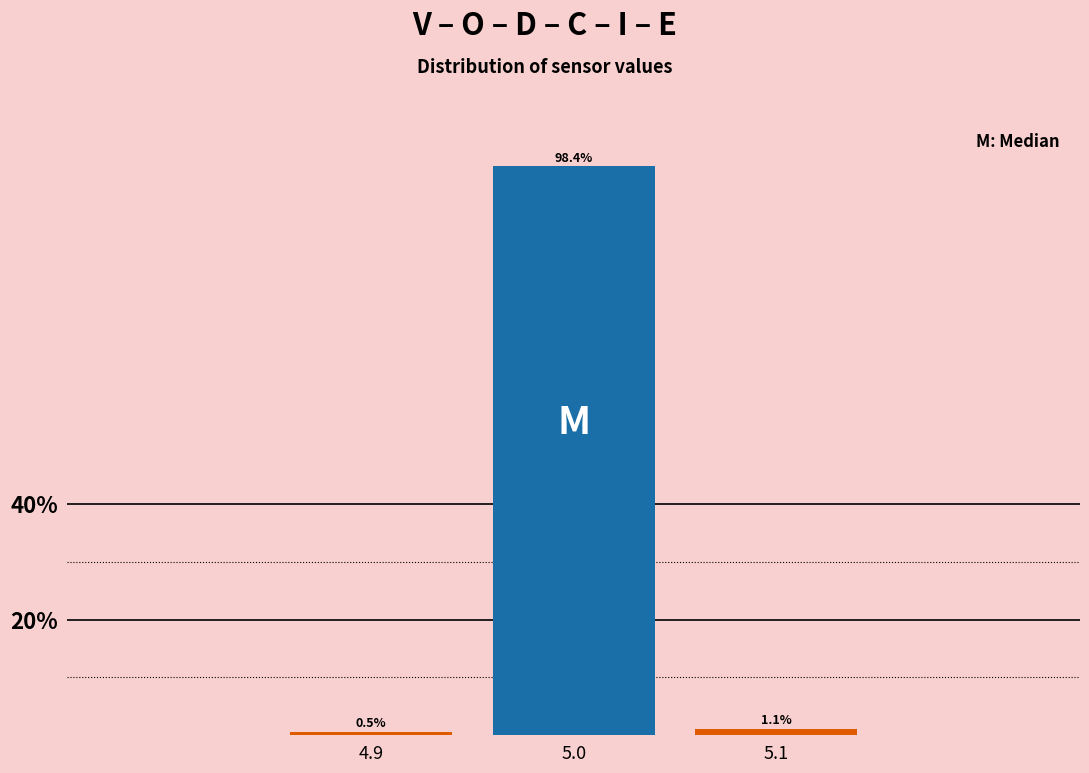

Reading left to right, list all the values displayed in this chart.

0.5	98.4	1.1